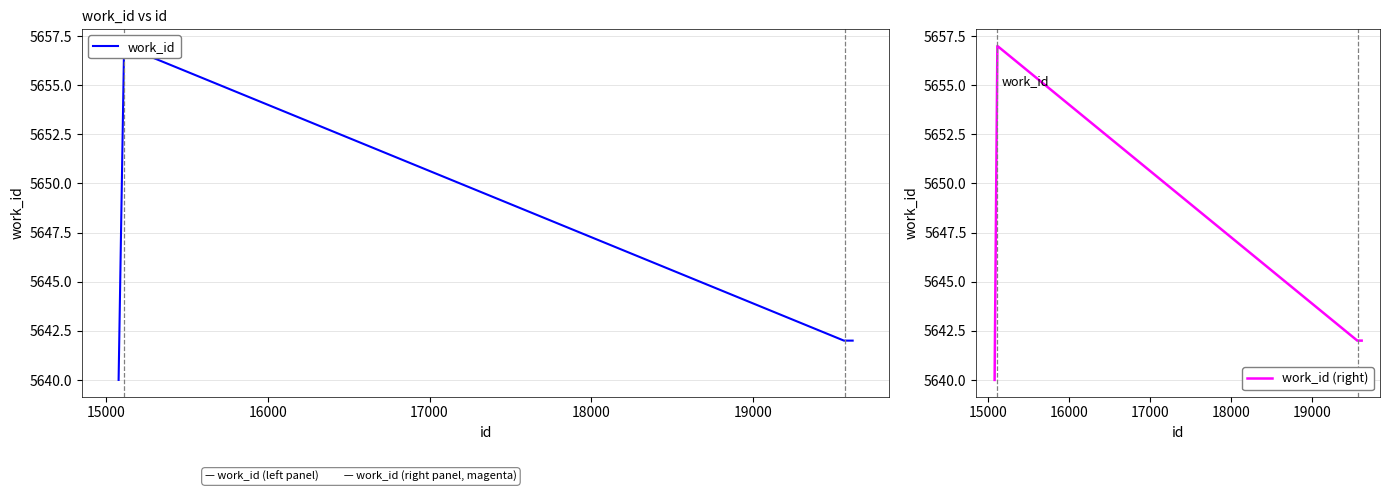

What is the maximum value for work_id (right)?

5657